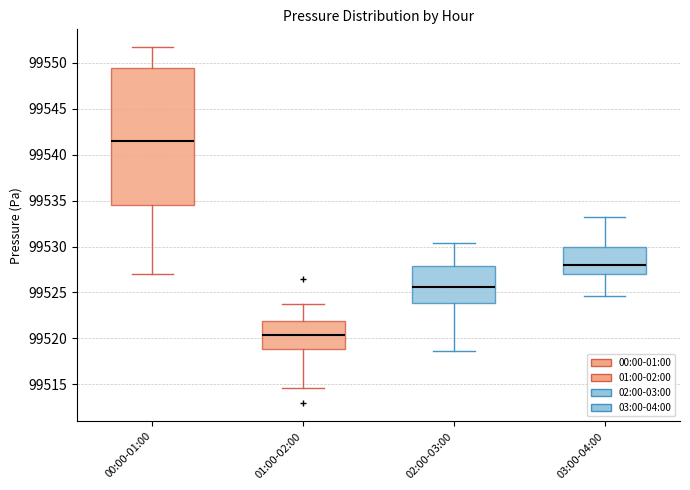

Reading left to right, transcribe this box plot: for each box, give where its median line is, the range the box spans, and where its two whiskers end, as read against the y-axis. The values are not printed on the chart, so give them approximately, as read against the axis.

00:00-01:00: median 99541.5, box 99534.5 to 99549.5, whiskers 99527.0 to 99551.5
01:00-02:00: median 99520.5, box 99519.0 to 99522.0, whiskers 99514.5 to 99523.5
02:00-03:00: median 99525.5, box 99524.0 to 99528.0, whiskers 99518.5 to 99530.5
03:00-04:00: median 99528.0, box 99527.0 to 99530.0, whiskers 99524.5 to 99533.0